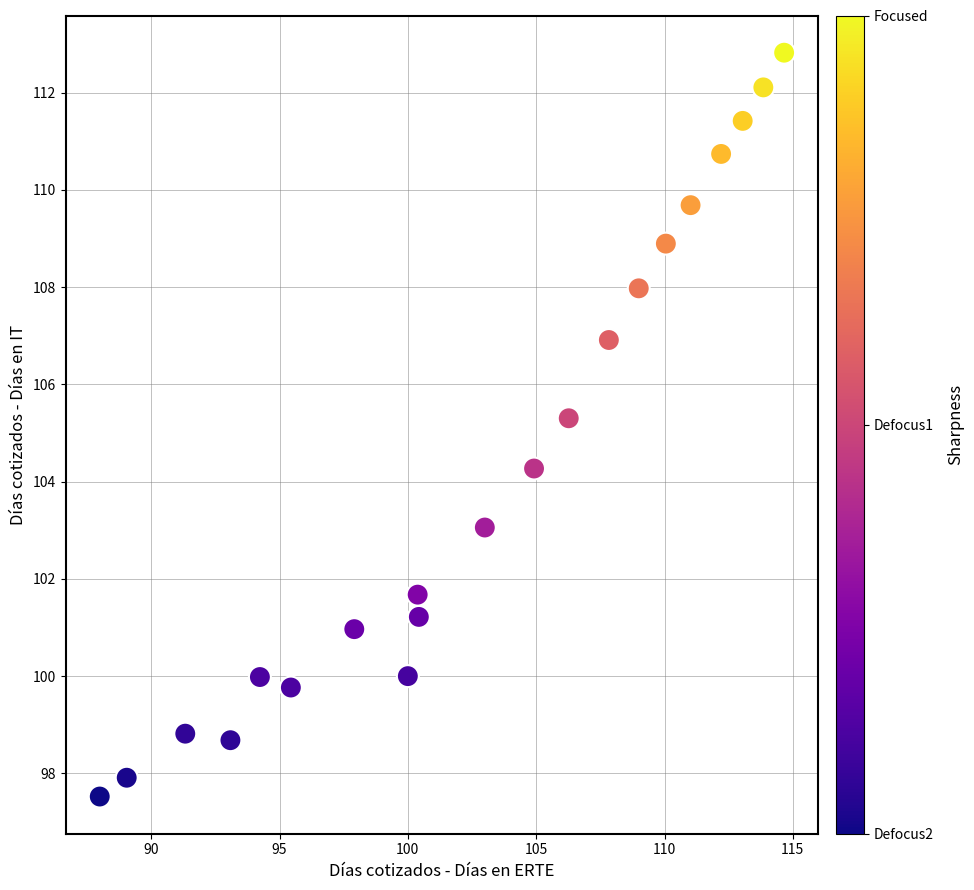

What Y value in the scatter plot is closest to 105?

105.3